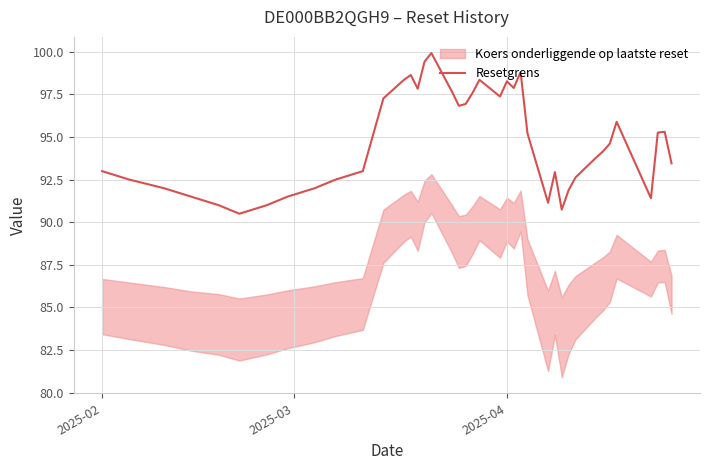

What is the minimum value for Resetgrens?

90.5